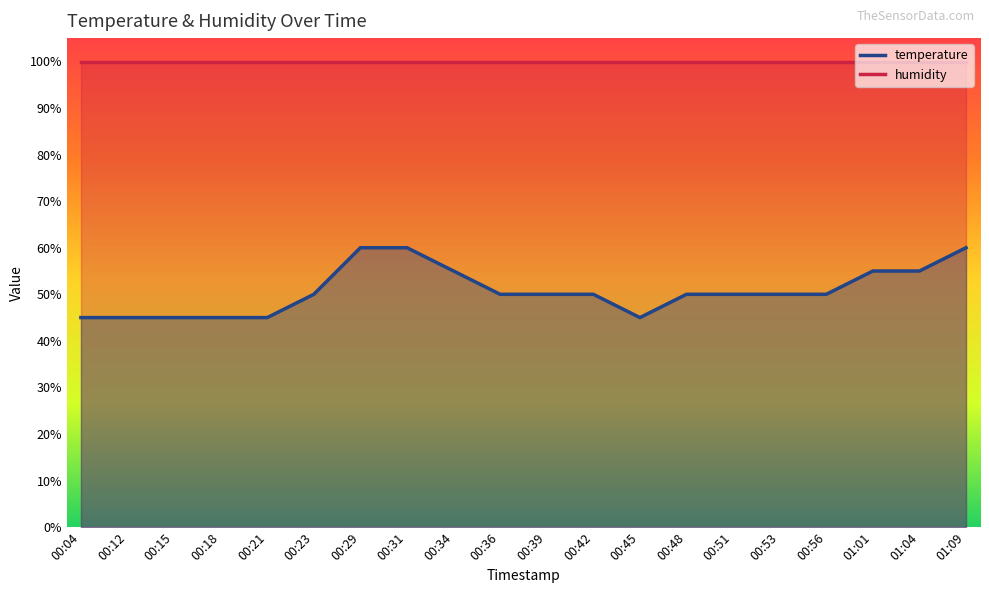

What is the sum of the values at 01:01 and 00:21?

100.0